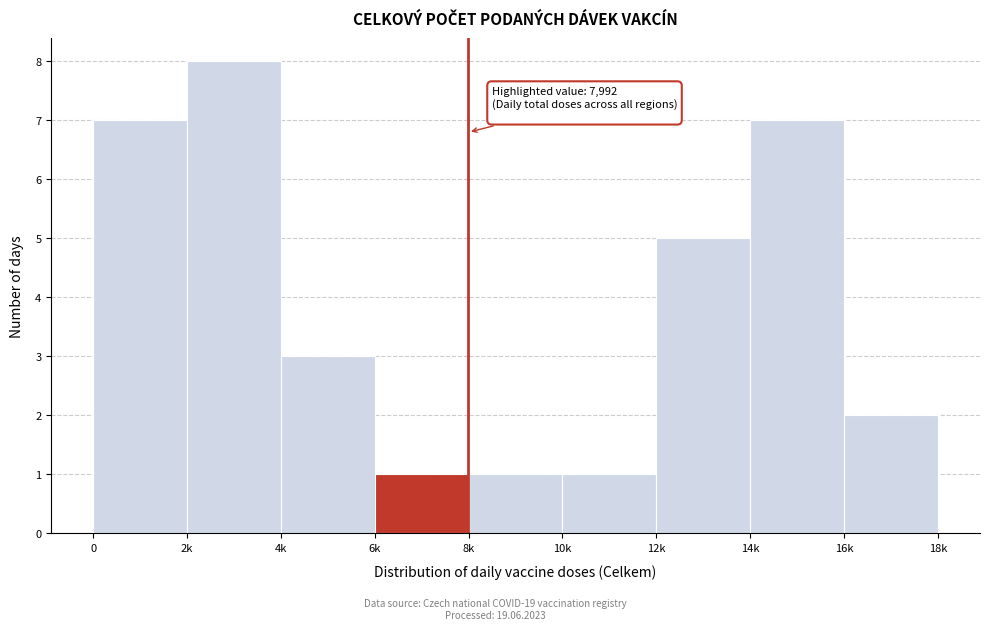

Reading right to left, extract all data points from this chart.

16k=2	14k=7	12k=5	10k=1	8k=1	6k=1	4k=3	2k=8	0=7